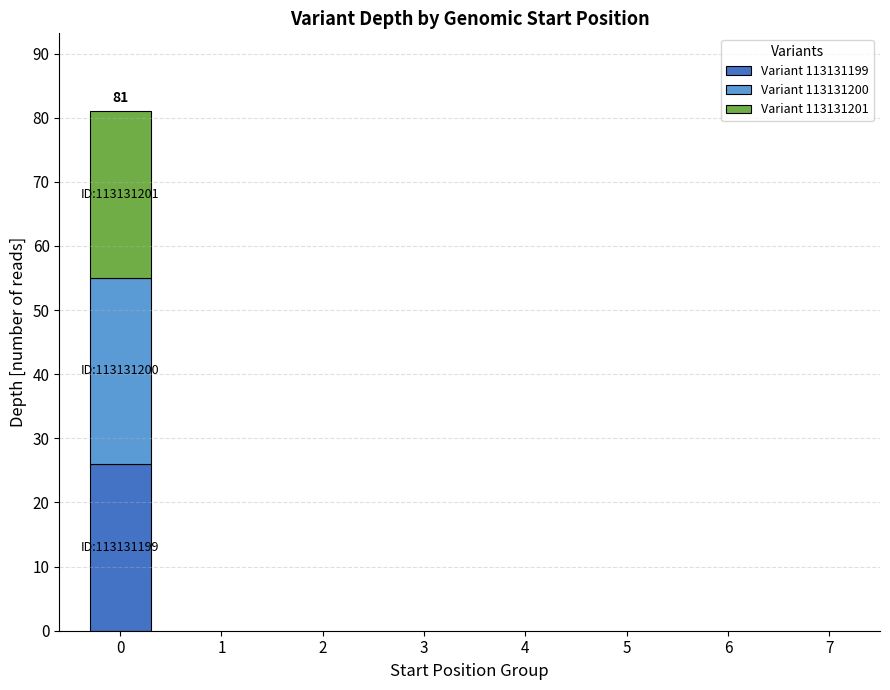

Reading left to right, what are the values for Variant 113131199?

0=26